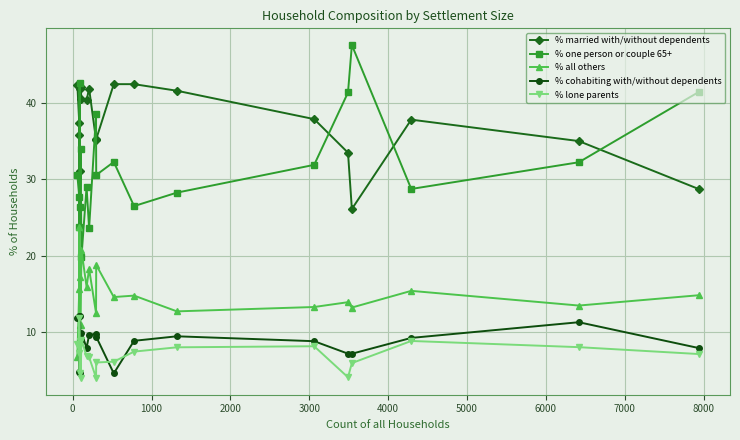

How many values in the % married with/without dependents series are below 37?

8